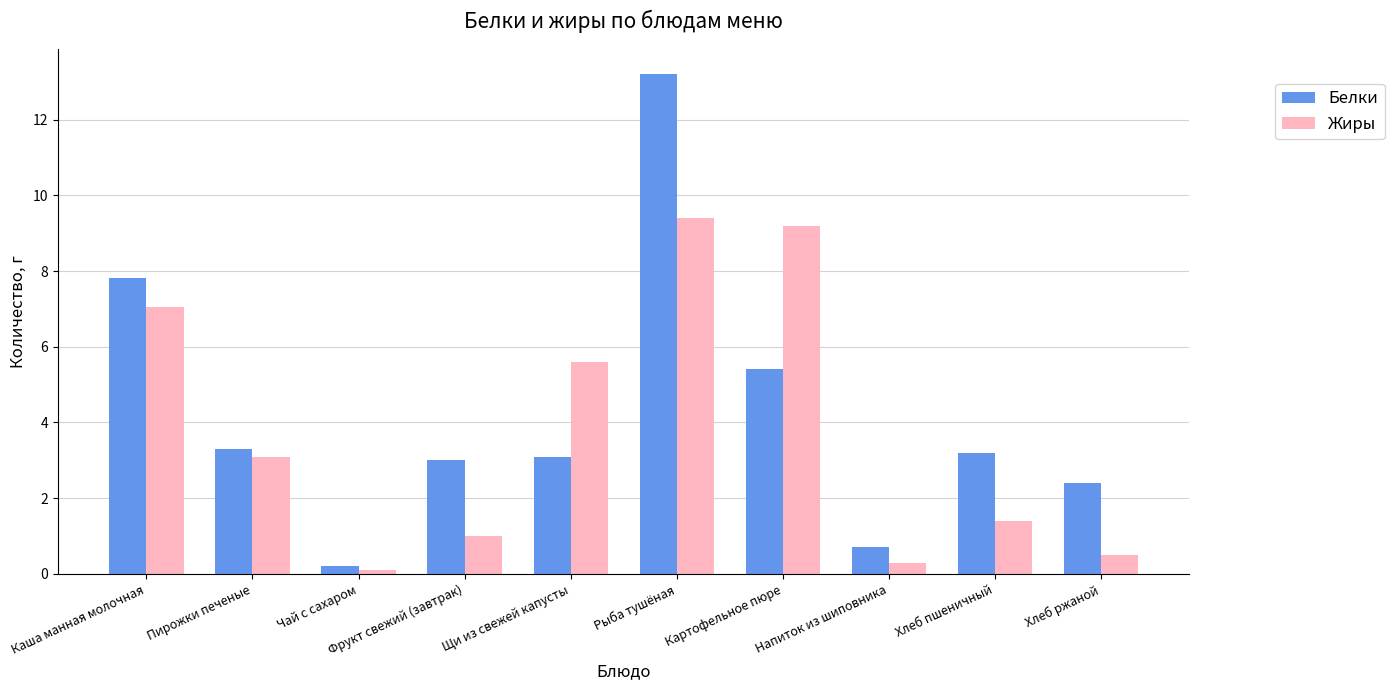

At which label is Жиры closest to 4?

Пирожки печеные